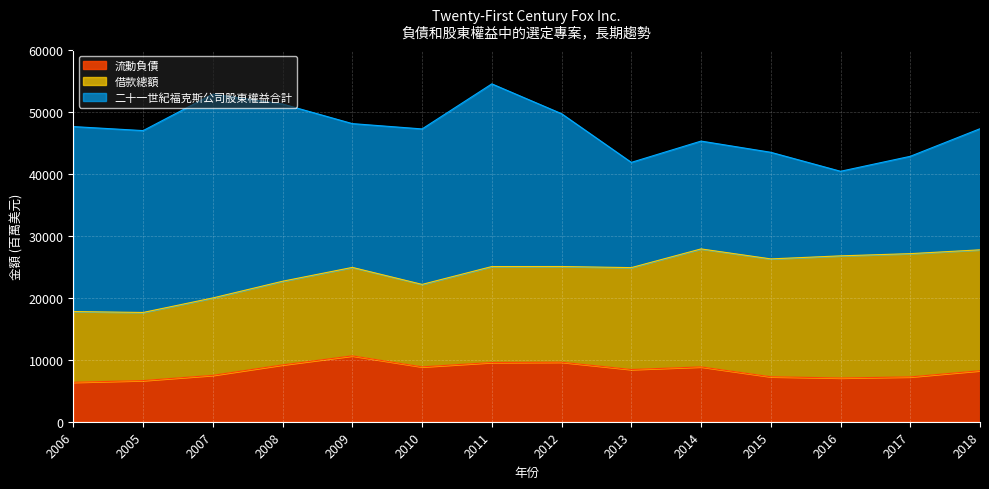

At which category is the sum across all series the highest?

2011